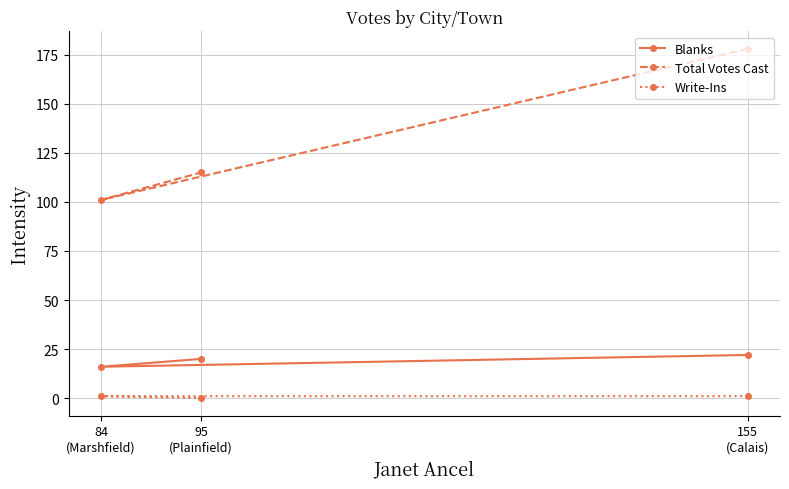

How many data points in Total Votes Cast are less than 115?

1